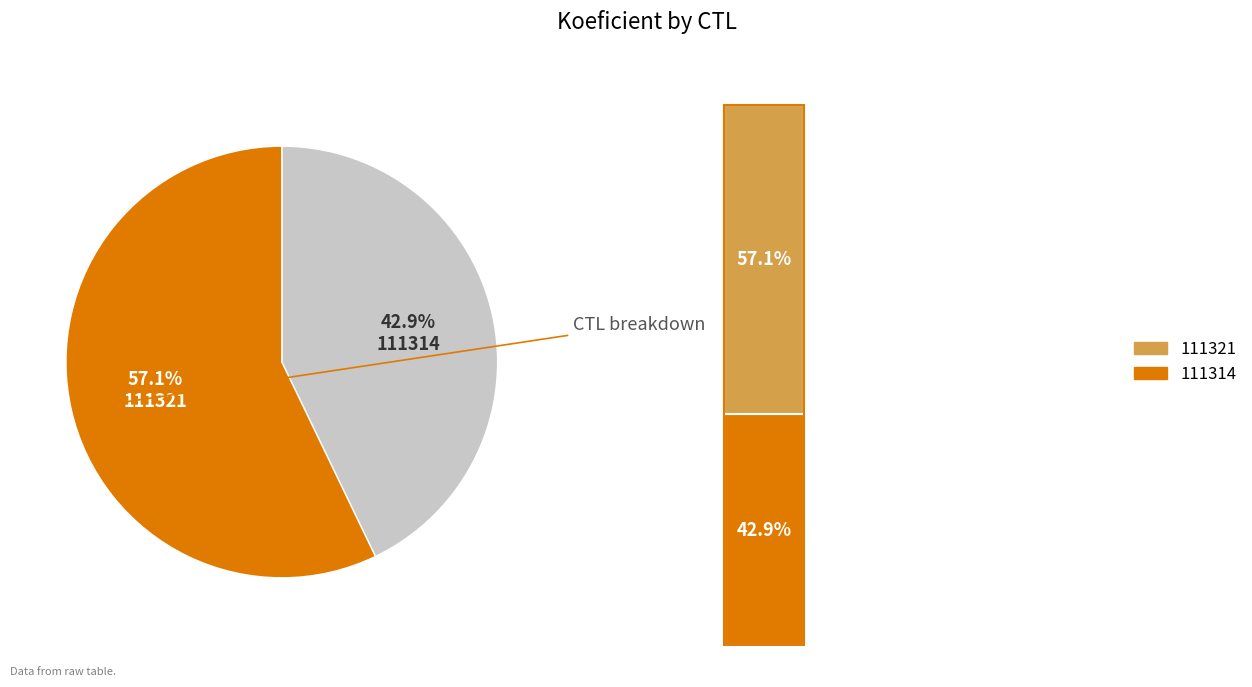

What is the largest slice in the pie chart?

111321